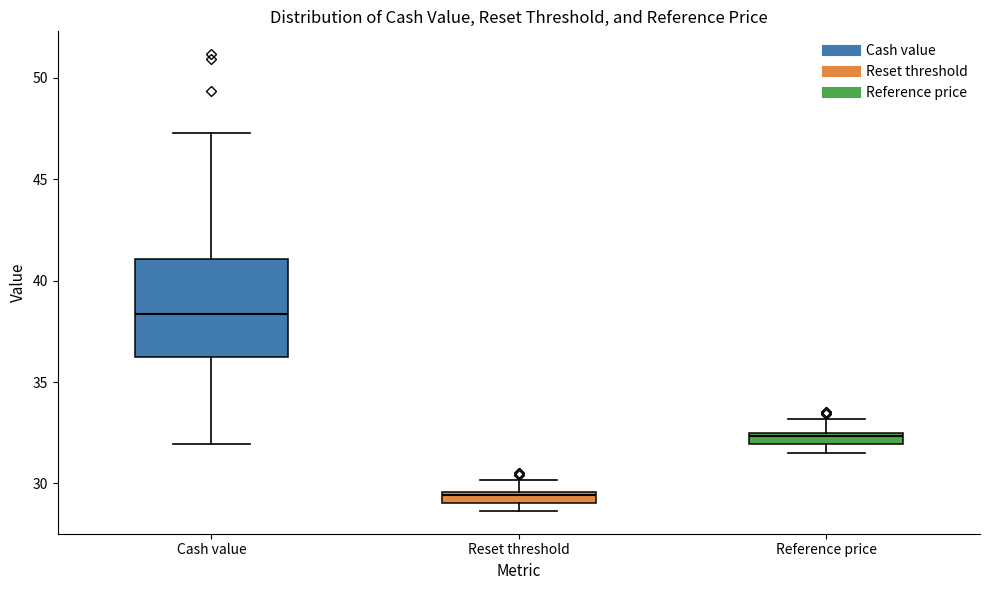

Where does the upper whisker of the box for Reference price end on the y-axis? The values are not printed on the chart, so give them approximately, as read against the axis.

33.0